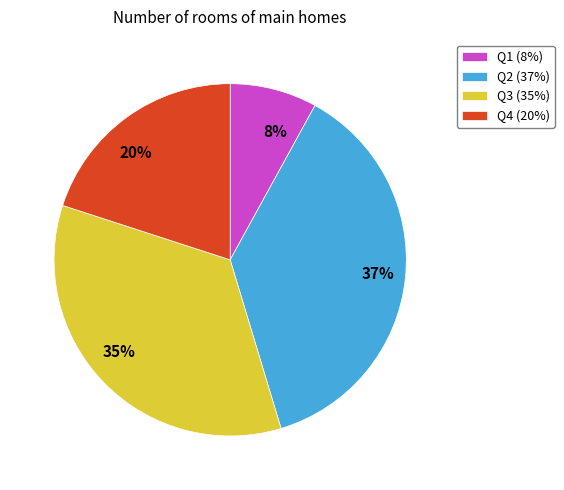

Rank the categories by value from lowest to highest.

Q1, Q4, Q3, Q2